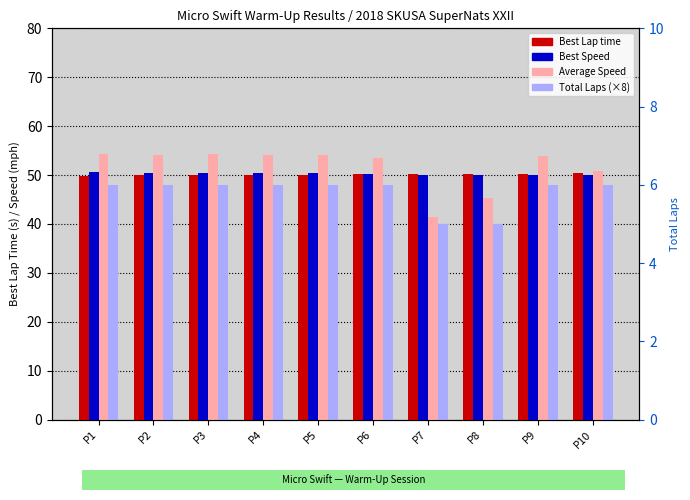

What is the difference between the maximum and minimum values in the Total Laps (×8) series?

8.0